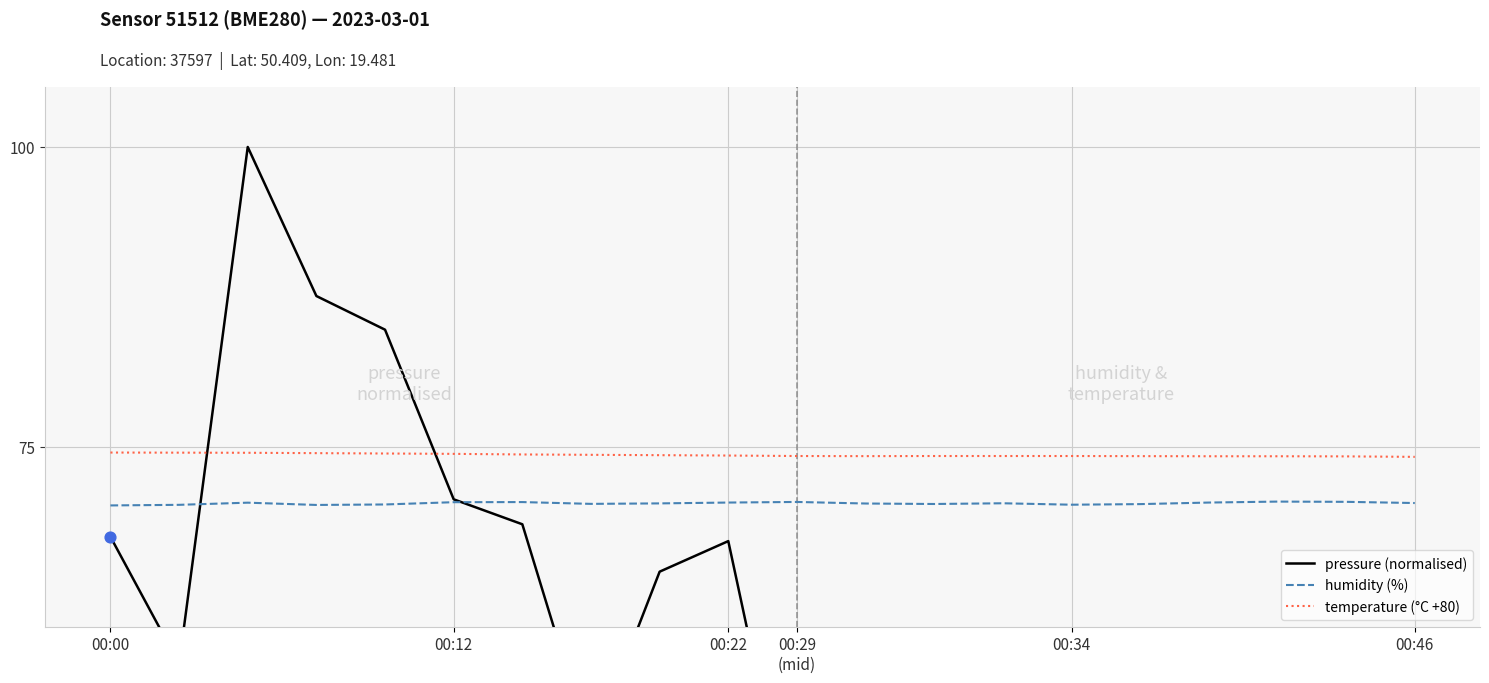

Is the value of temperature (°C +80) at 15 greater than the value of pressure (normalised) at 11?

Yes